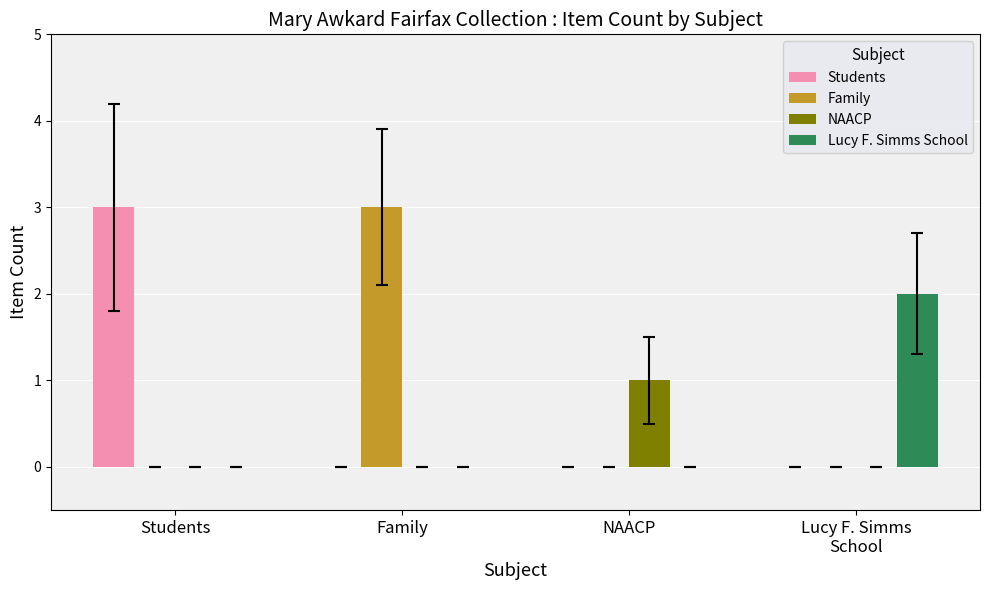

What is the total value across all series at NAACP?

1